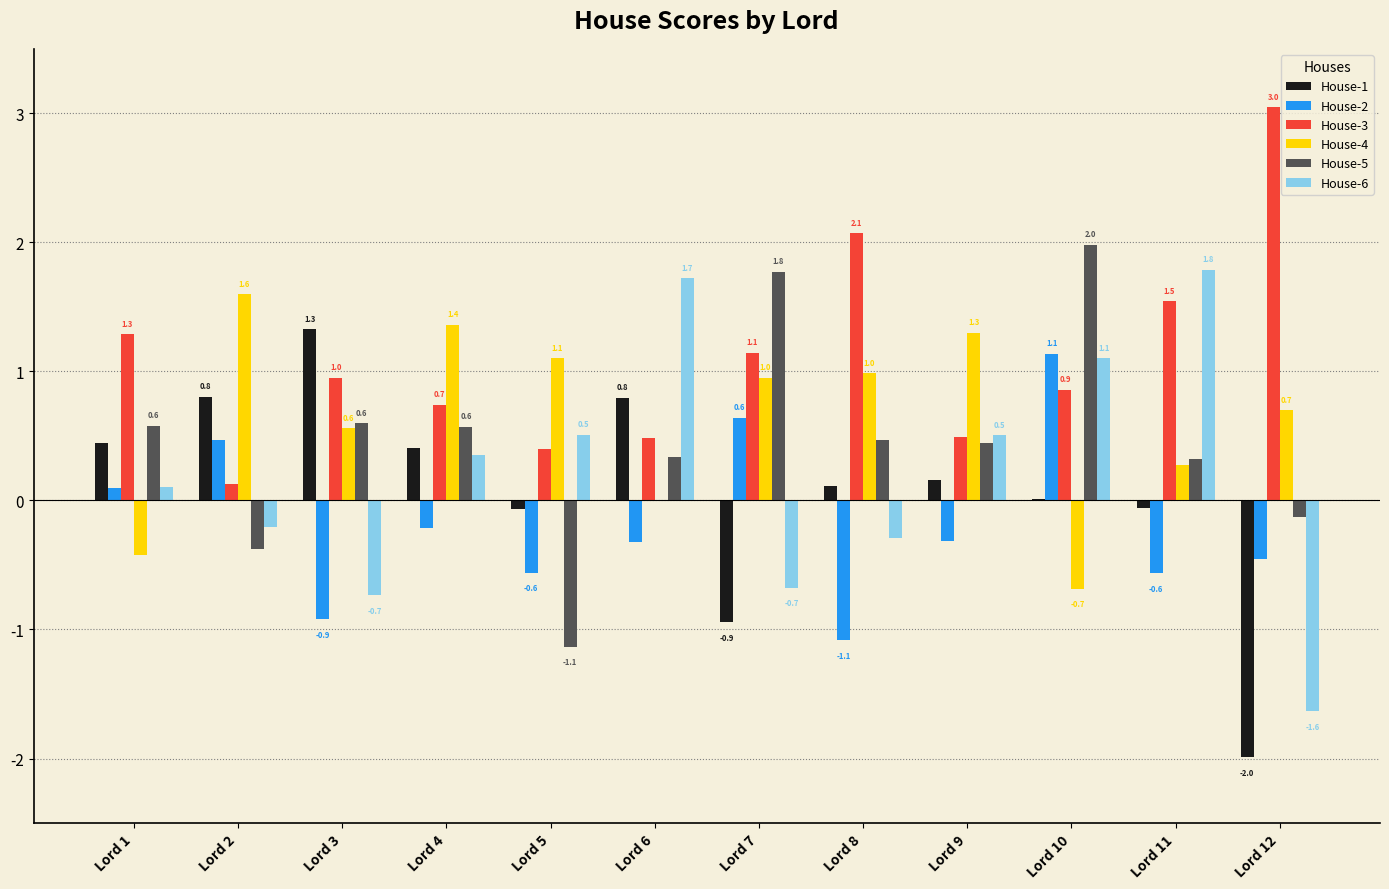

Which series changed the most between Lord 4 and Lord 5?

House-5